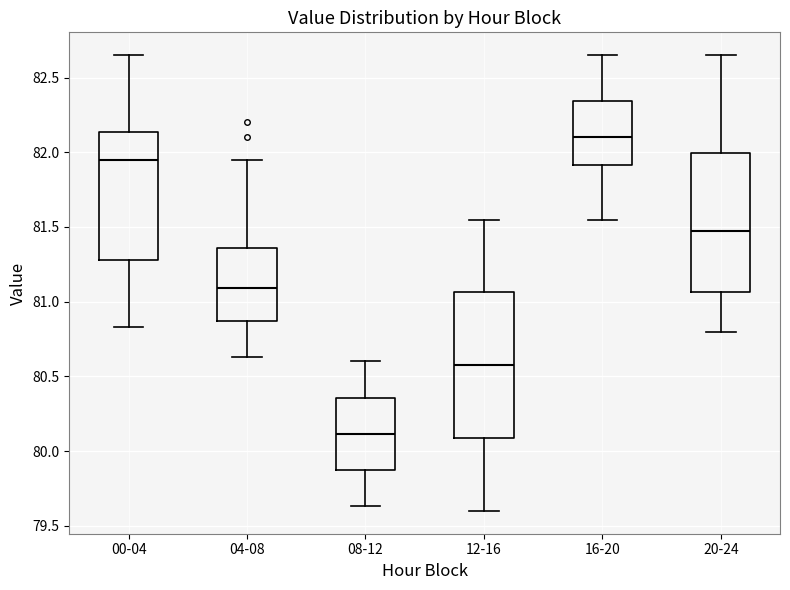

Which box's median line is the highest?

16-20